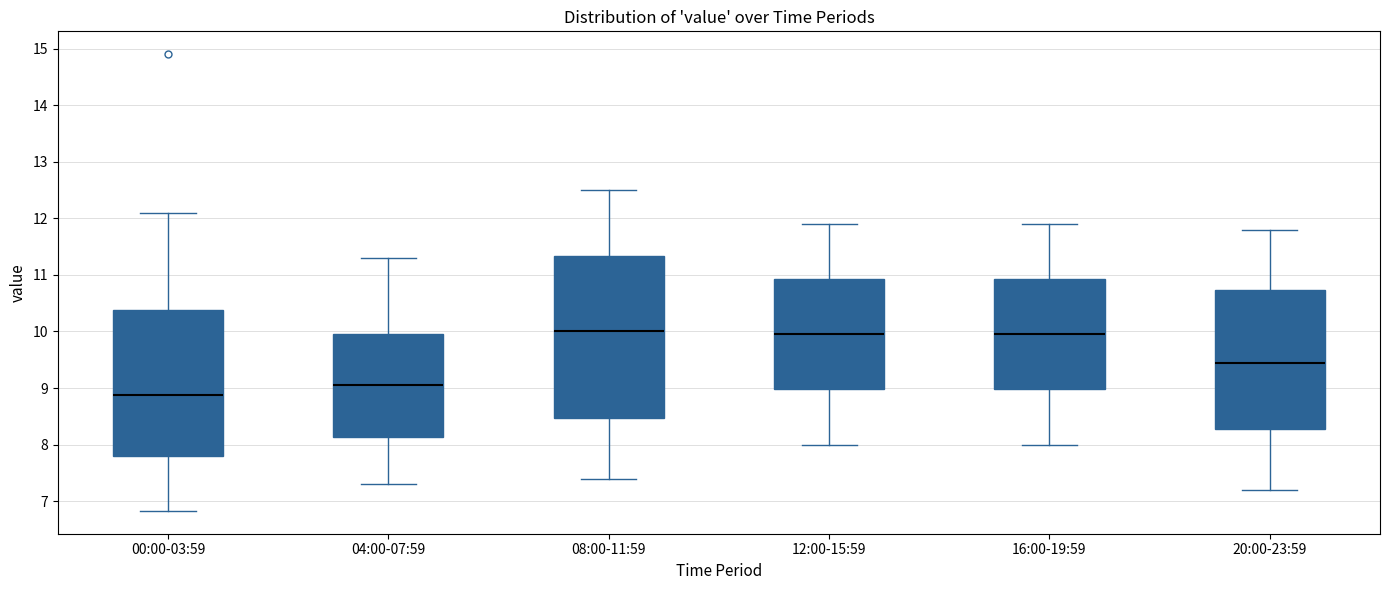

Reading left to right, read every box against the y-axis: the position of its median line, the range the box covers, and the ends of its whiskers. The values are not printed on the chart, so give them approximately, as read against the axis.

00:00-03:59: median 8.9, box 7.8 to 10.4, whiskers 6.8 to 12.1
04:00-07:59: median 9.1, box 8.1 to 10.0, whiskers 7.3 to 11.3
08:00-11:59: median 10.0, box 8.5 to 11.3, whiskers 7.4 to 12.5
12:00-15:59: median 10.0, box 9.0 to 10.9, whiskers 8.0 to 11.9
16:00-19:59: median 10.0, box 9.0 to 10.9, whiskers 8.0 to 11.9
20:00-23:59: median 9.5, box 8.3 to 10.7, whiskers 7.2 to 11.8